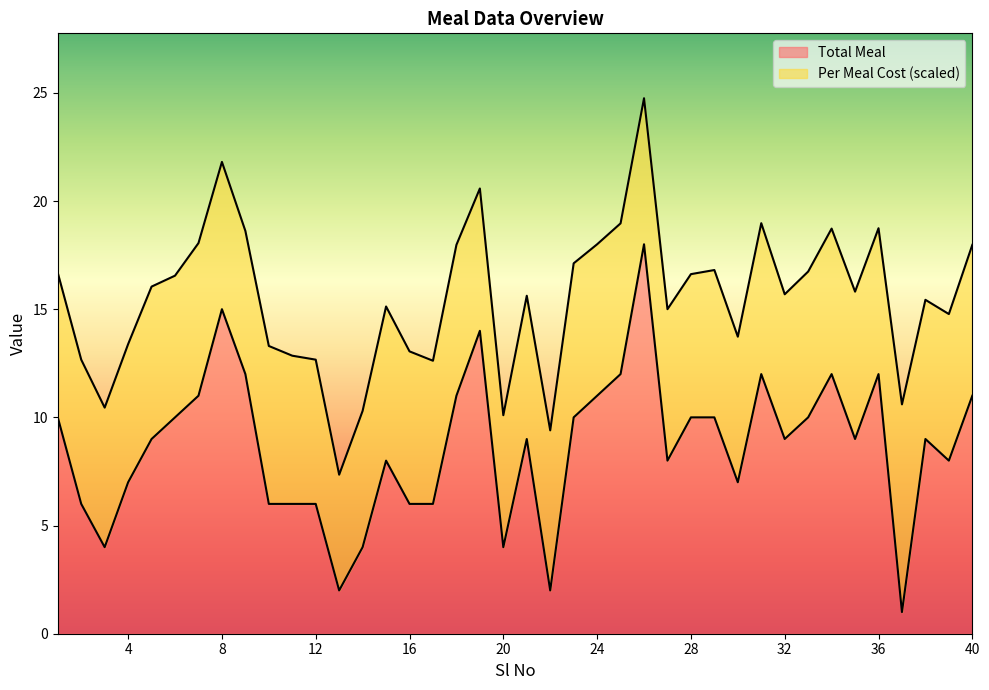

Where does the data first go above 9?

1